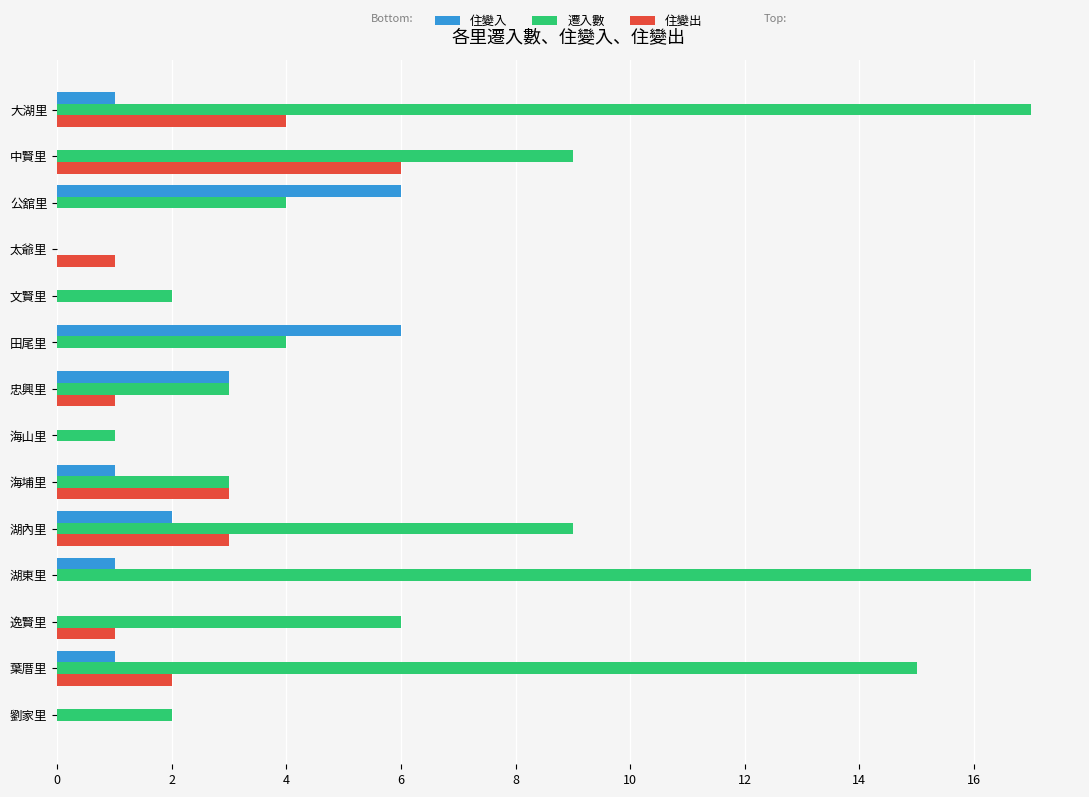

Between 文賢里 and 湖內里, which series saw the biggest shift?

遷入數